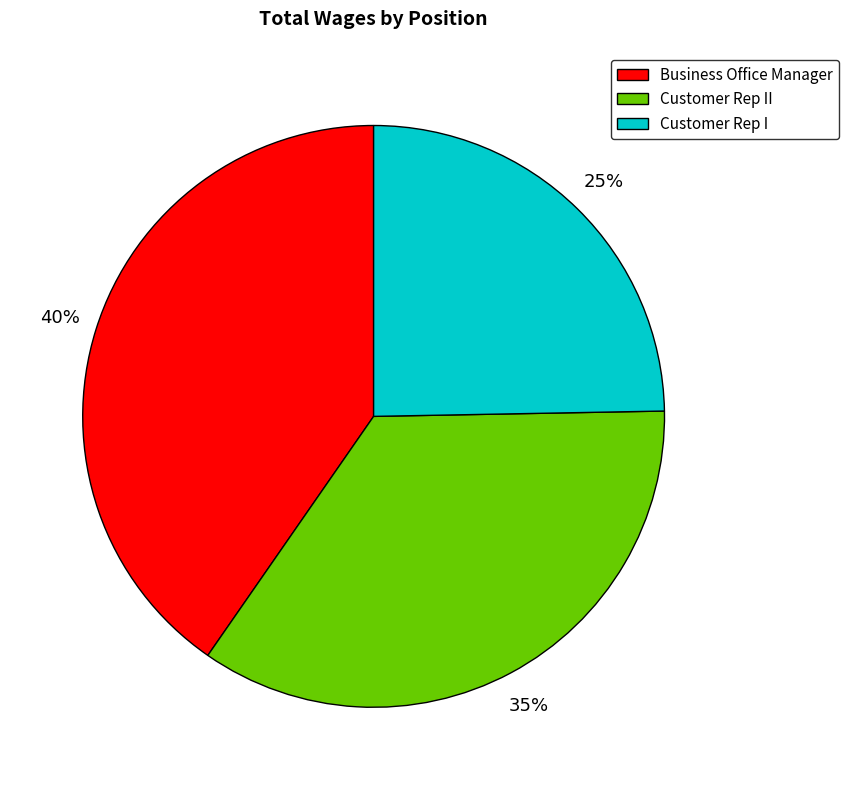

What percentage is the Customer Rep I slice, to the nearest percent?

25%